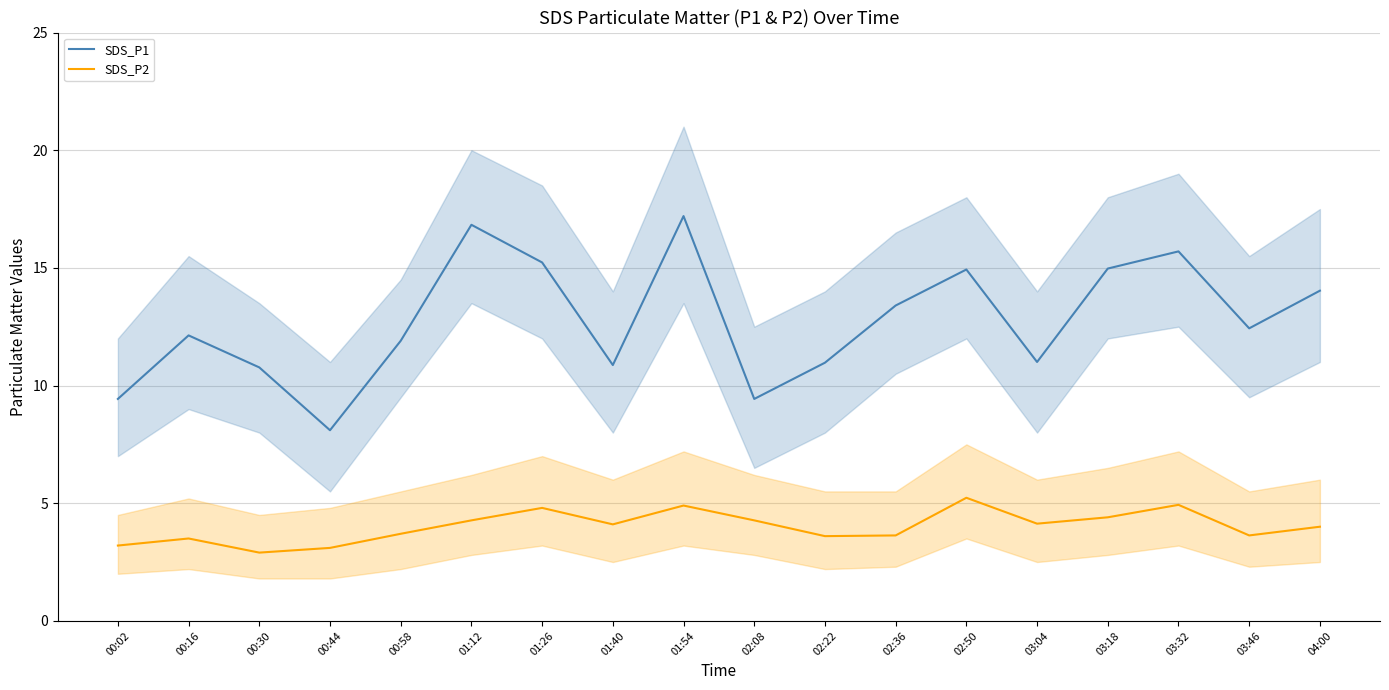

How many data points does each series have?

18